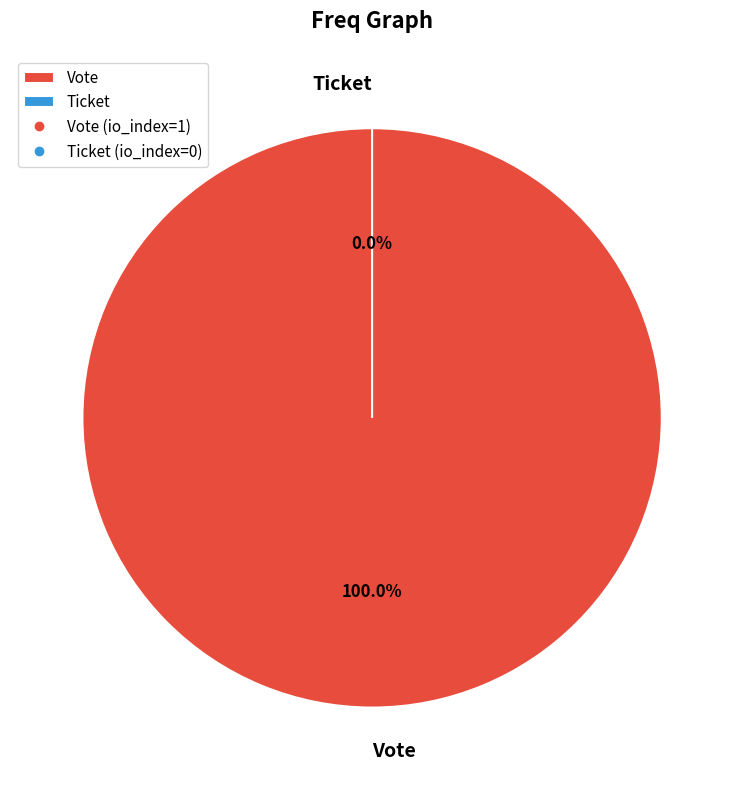

Combined, do Ticket and Vote account for over 50%?

Yes